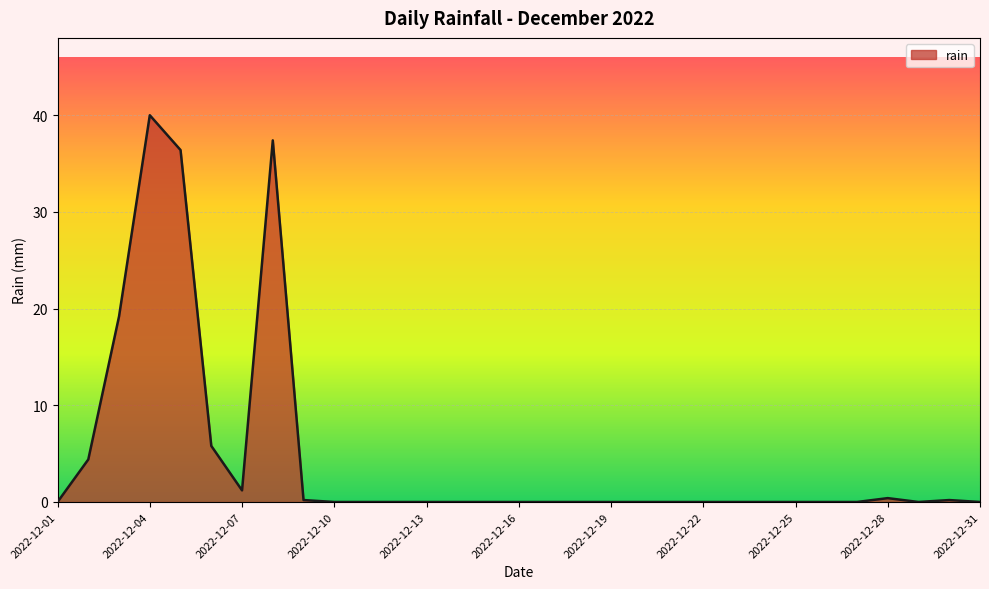

What is the difference between the maximum and minimum values?

40.0